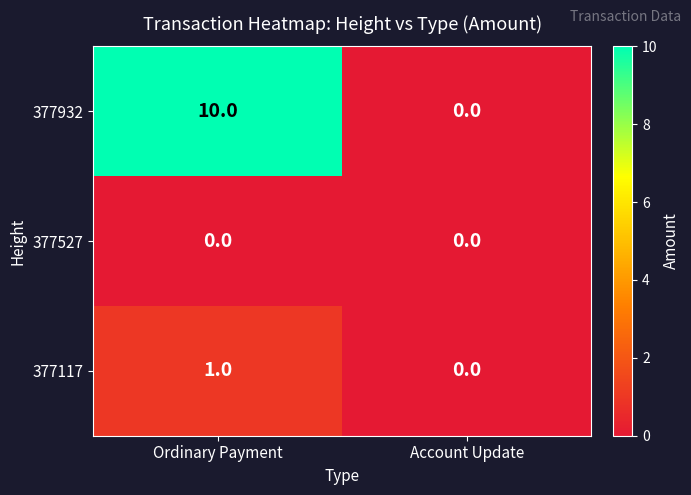

Is it true that 377932 equals 10 at Ordinary Payment?

True